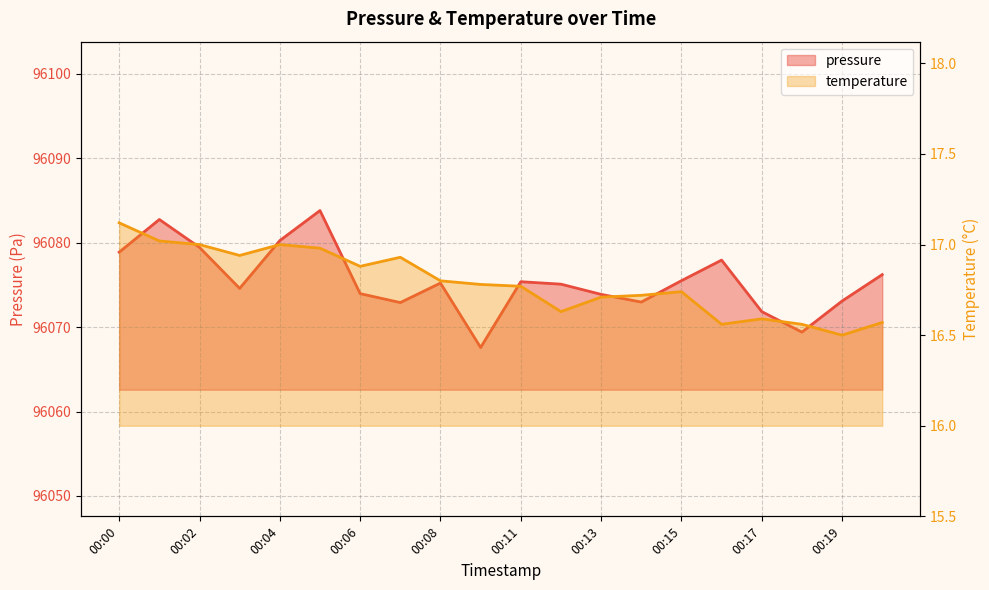

How many interior local valleys does the temperature series have?

5